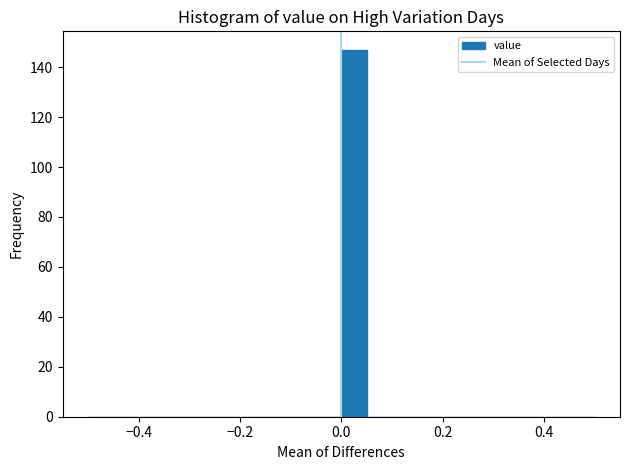

Read against the x-axis, roughly where is the centre of the tallest bar?

0.02